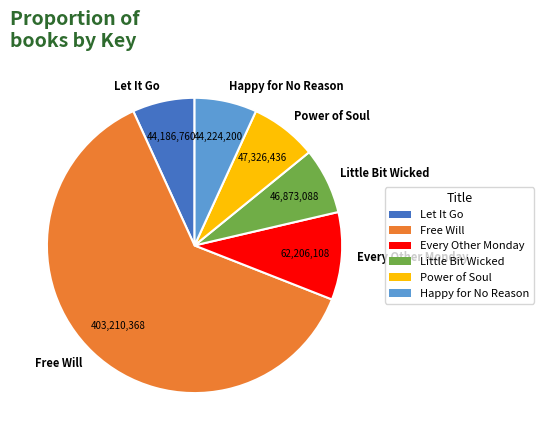

Combined, do Little Bit Wicked and Power of Soul account for over 50%?

No